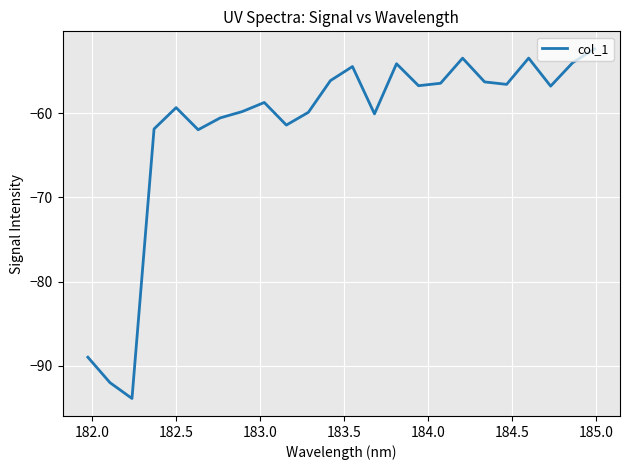

What is the maximum value shown in the chart?

-52.4